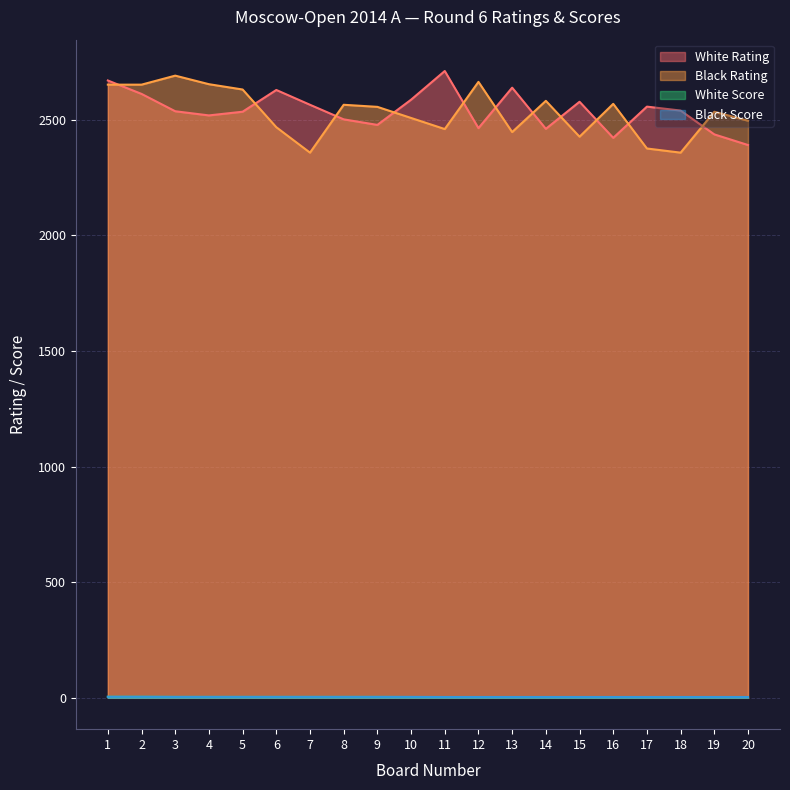

The value of Black Score at 12 is 3.5. True or false?

True